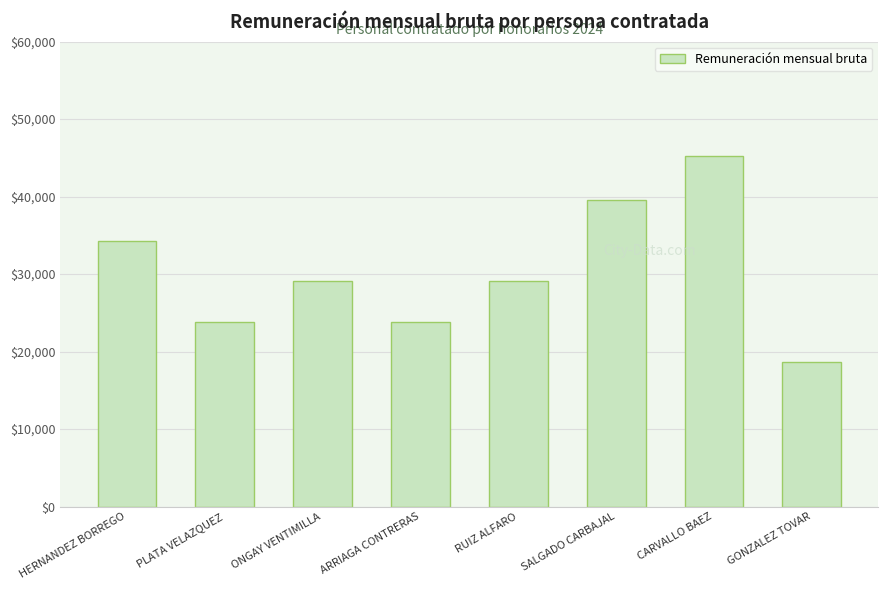

Approximately how many times larger is the value at ARRIAGA CONTRERAS compared to GONZALEZ TOVAR?

1.3